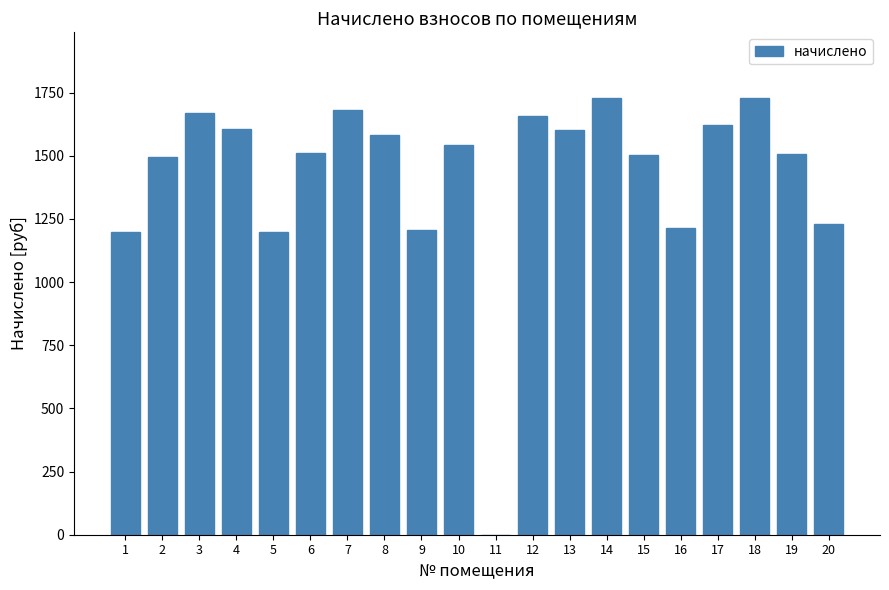

The value at 3 is 1670.2. True or false?

True